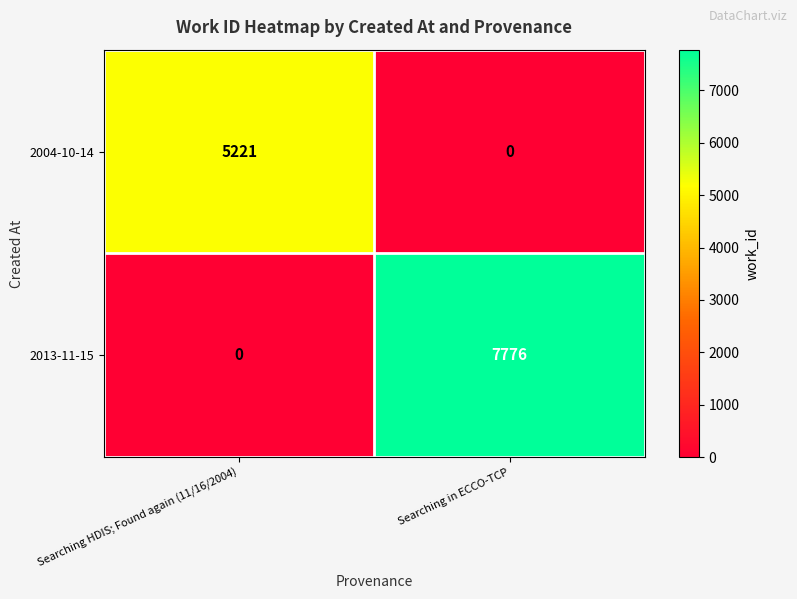

List the series in order of their peak value, lowest first.

2004-10-14, 2013-11-15